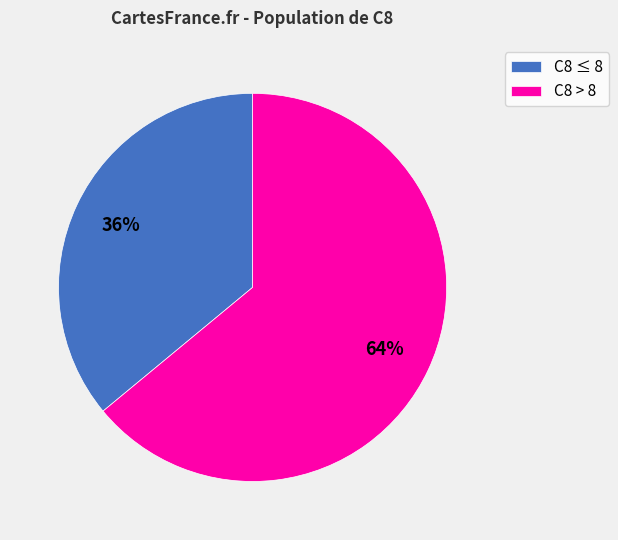

Which slice is the smallest?

C8 ≤ 8